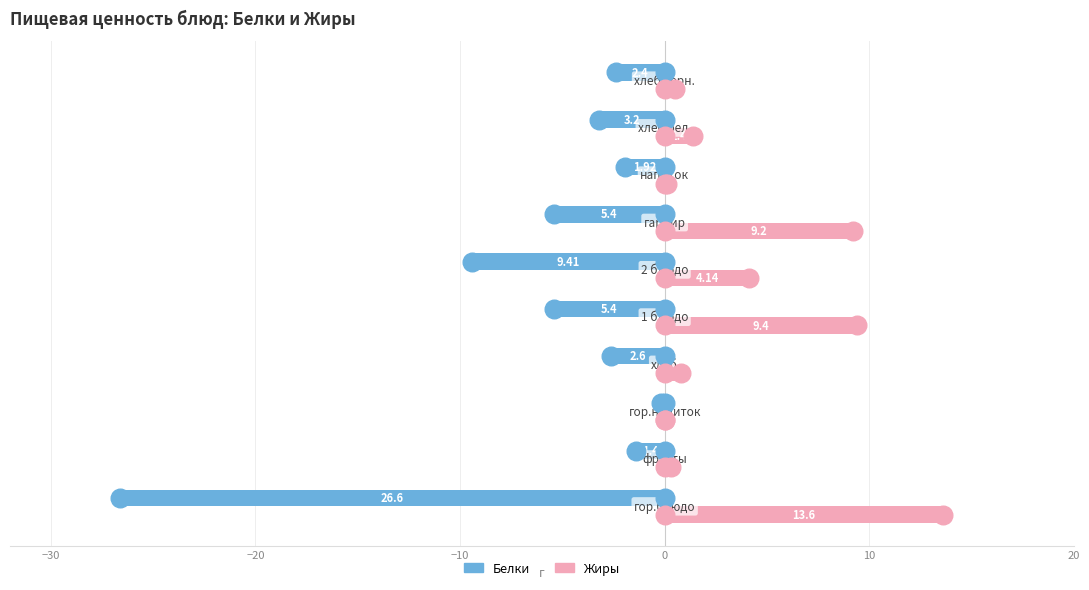

Which series has the widest spread of Y values?

Белки